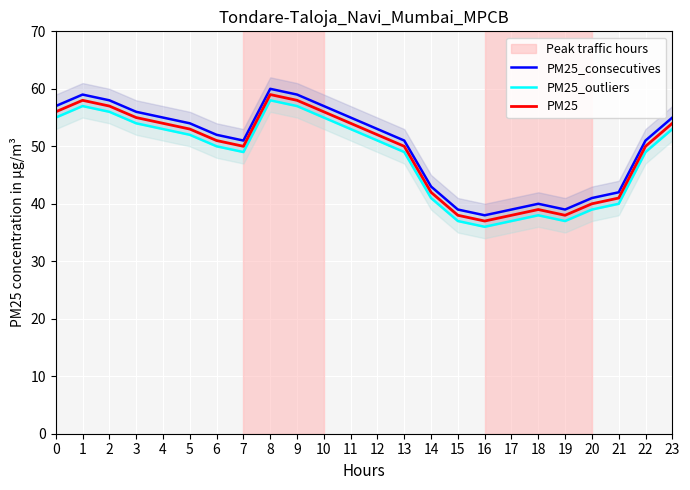

At how many categories does at least one series exceed 54?

10